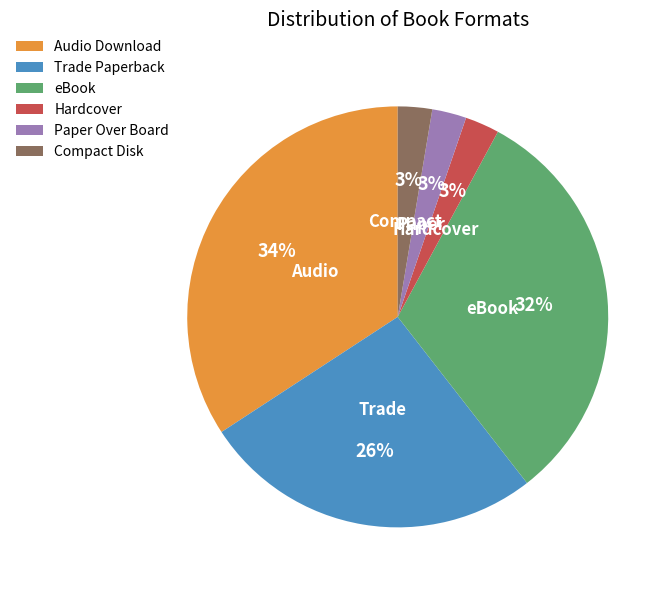

Combined, do eBook and Hardcover account for over 50%?

No